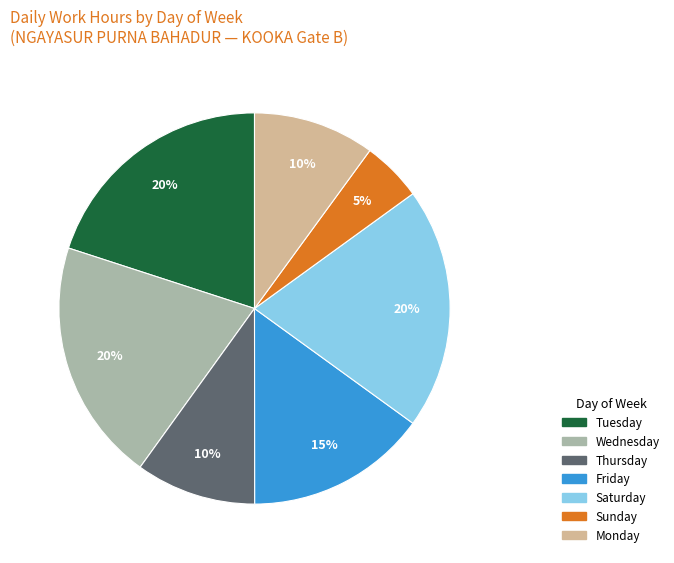

To the nearest percent, what is the average slice percentage?

14%